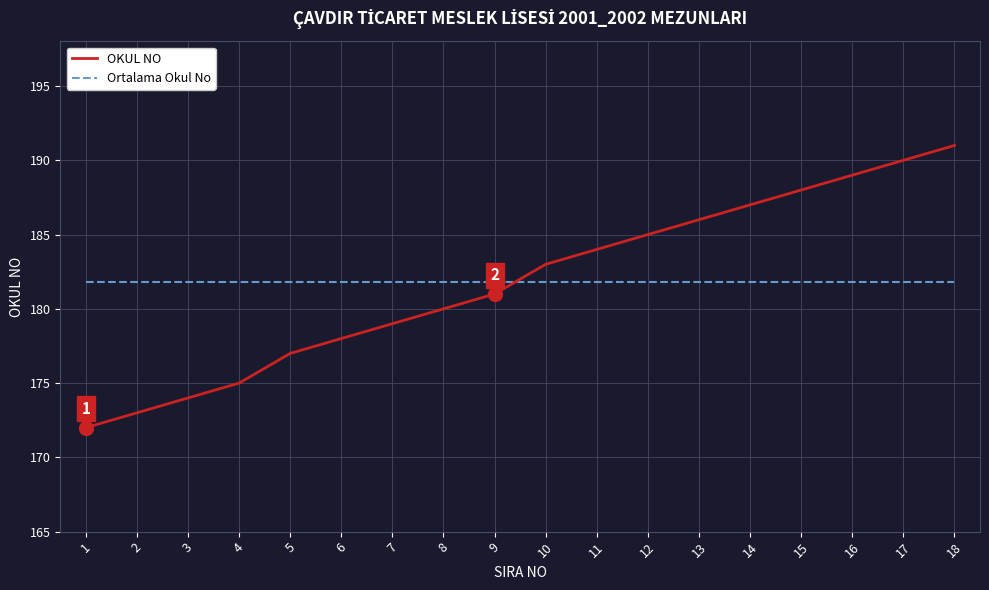

The value of OKUL NO at 4 is 175.0. True or false?

True